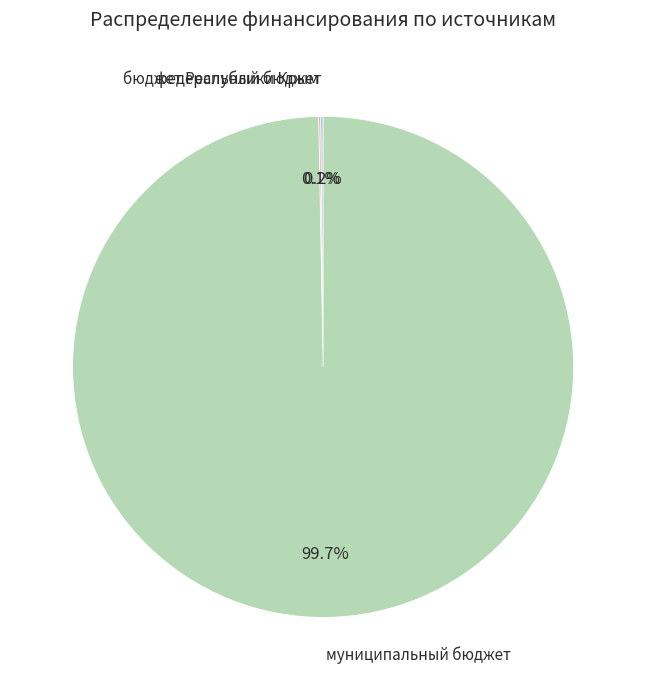

Is there a majority slice in this chart?

Yes